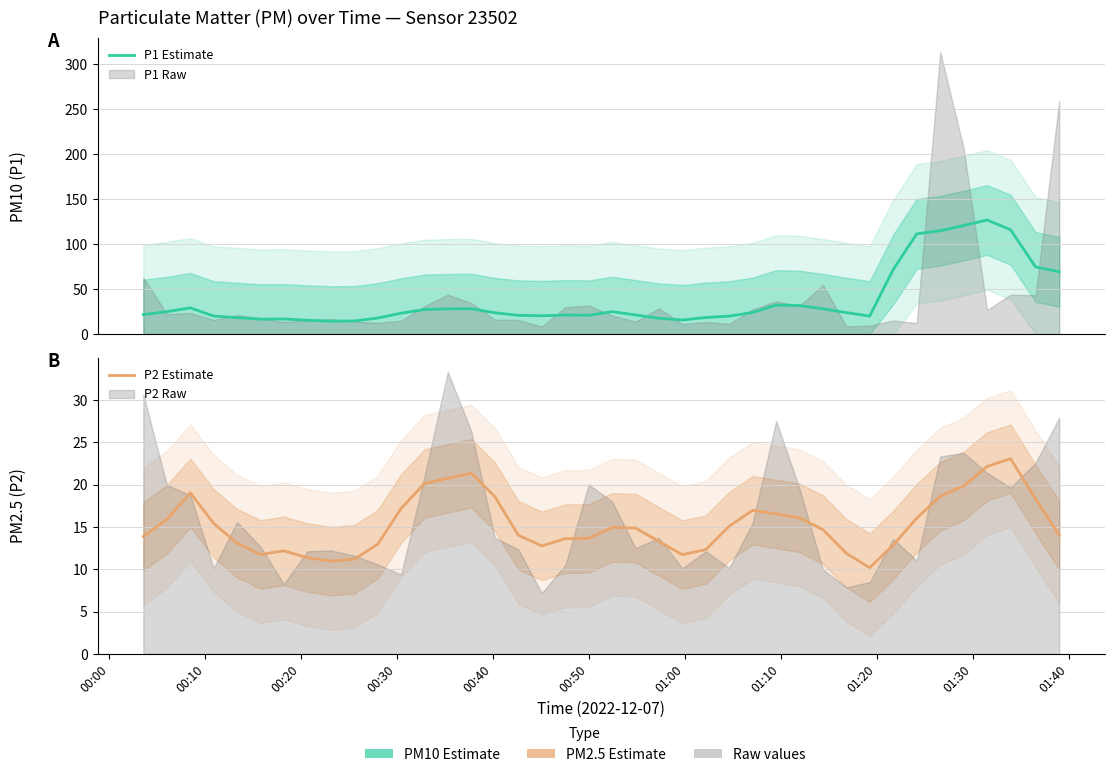

In P2 Estimate, how many points are higher than both neighbors (excluding endpoints)?

6